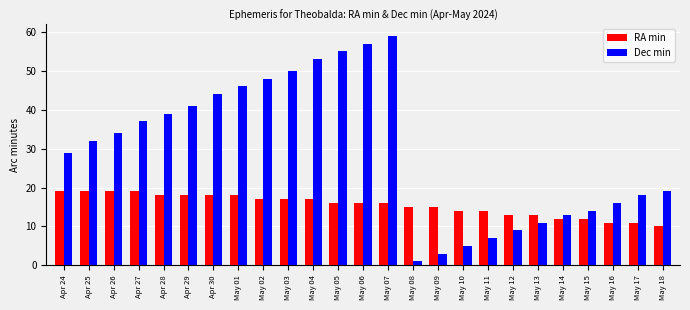

Is the value of RA min at May 11 greater than the value of Dec min at Apr 30?

No